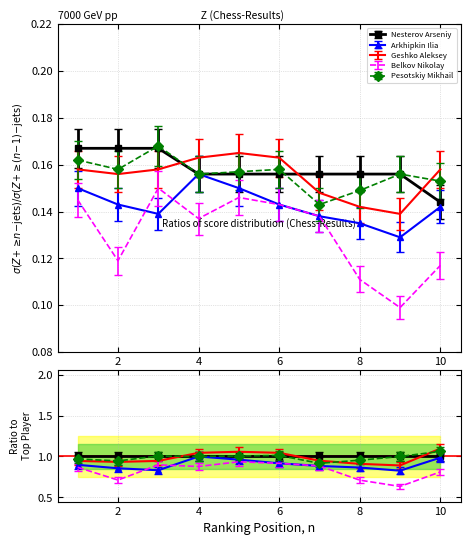

What is the minimum value for Arkhipkin Ilia?

0.1